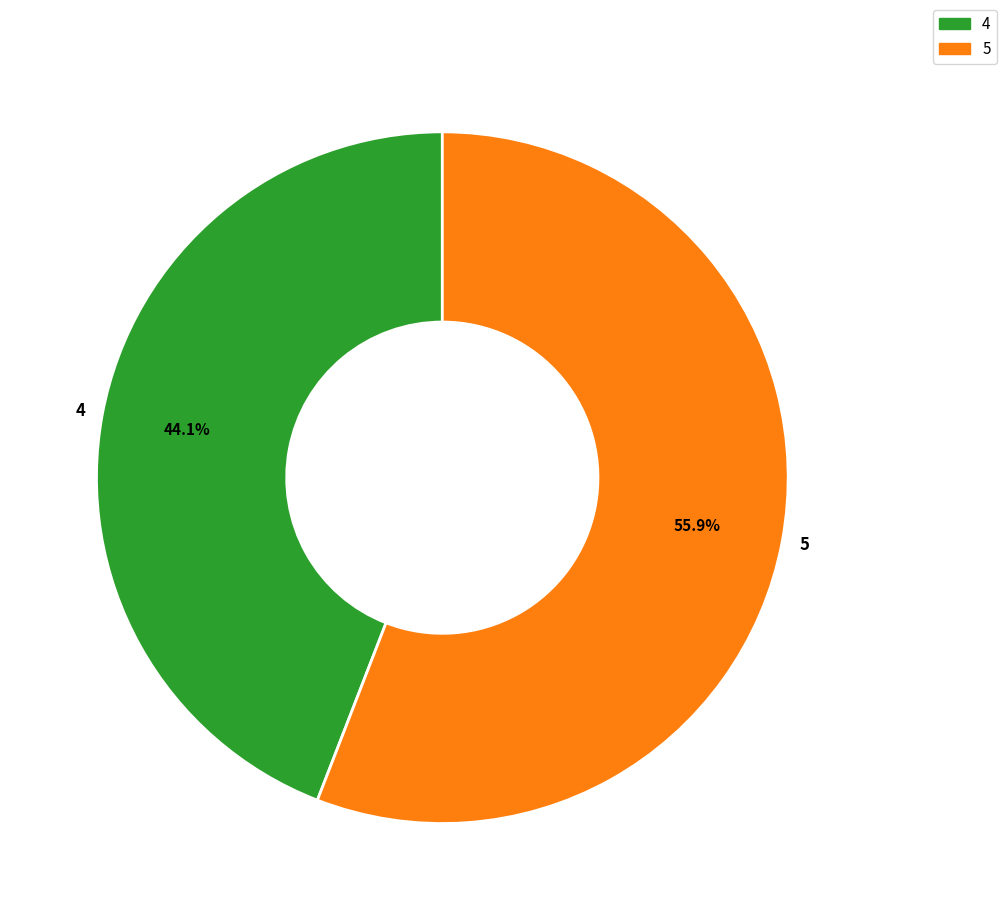

True or false: 4 accounts for 32% of the total.

False